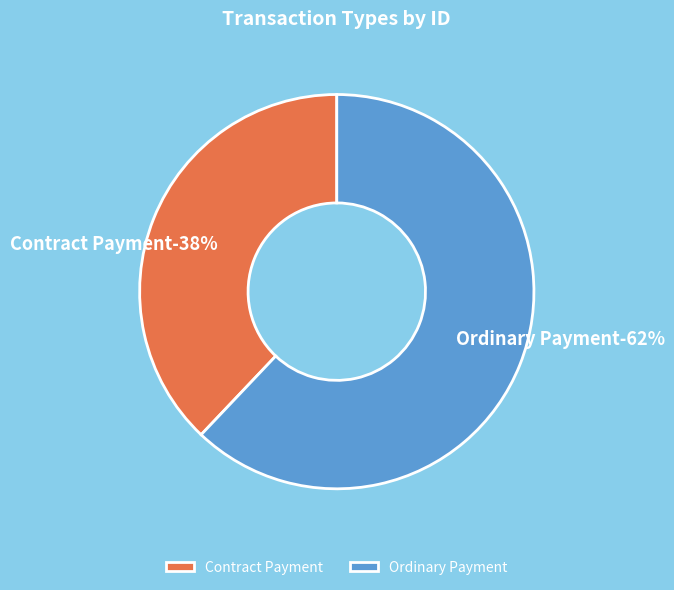

To the nearest percent, what portion does Contract Payment (Height: 1031252) represent?

38%